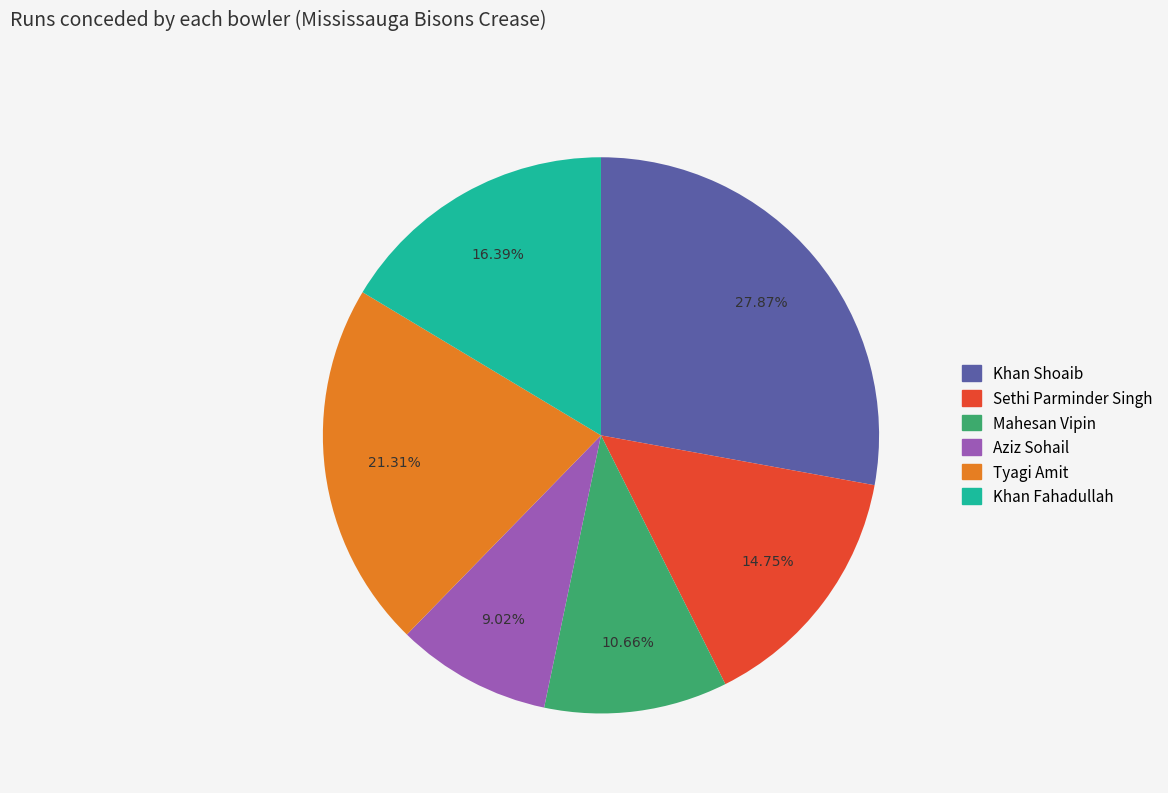

Which has a higher value, Sethi Parminder Singh or Mahesan Vipin?

Sethi Parminder Singh